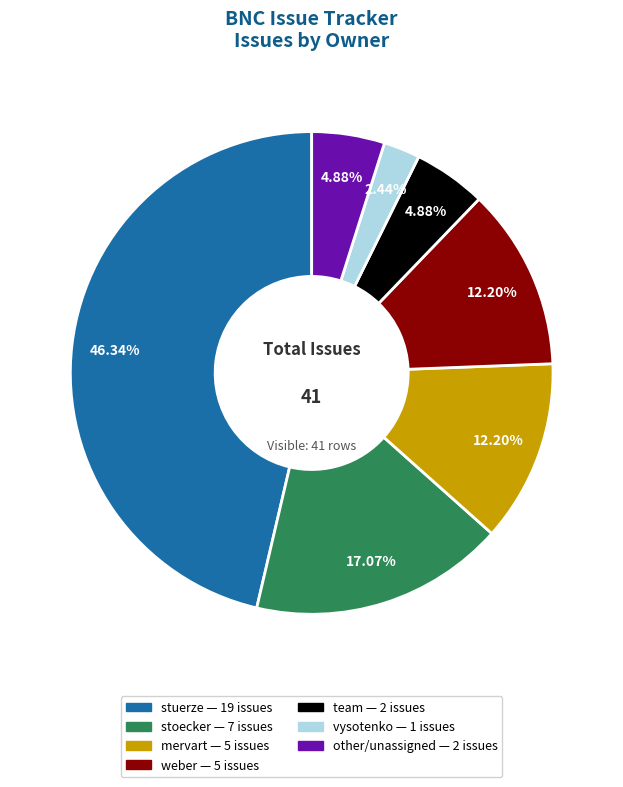

Is it true that stoecker is 6% of the pie?

False